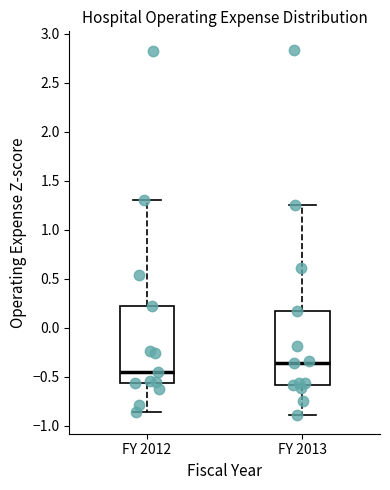

Reading left to right, read every box against the y-axis: the position of its median line, the range the box covers, and the ends of its whiskers. The values are not printed on the chart, so give them approximately, as read against the axis.

FY 2012: median -0.45, box -0.55 to 0.20, whiskers -0.85 to 1.30
FY 2013: median -0.35, box -0.60 to 0.15, whiskers -0.90 to 1.25